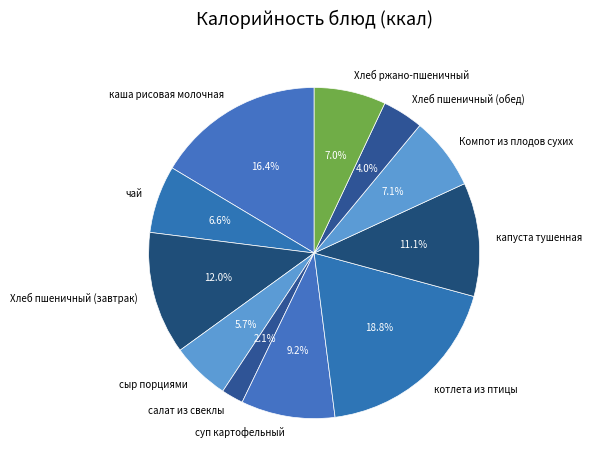

Do Хлеб пшеничный (завтрак) and суп картофельный together represent more than half of the pie?

No